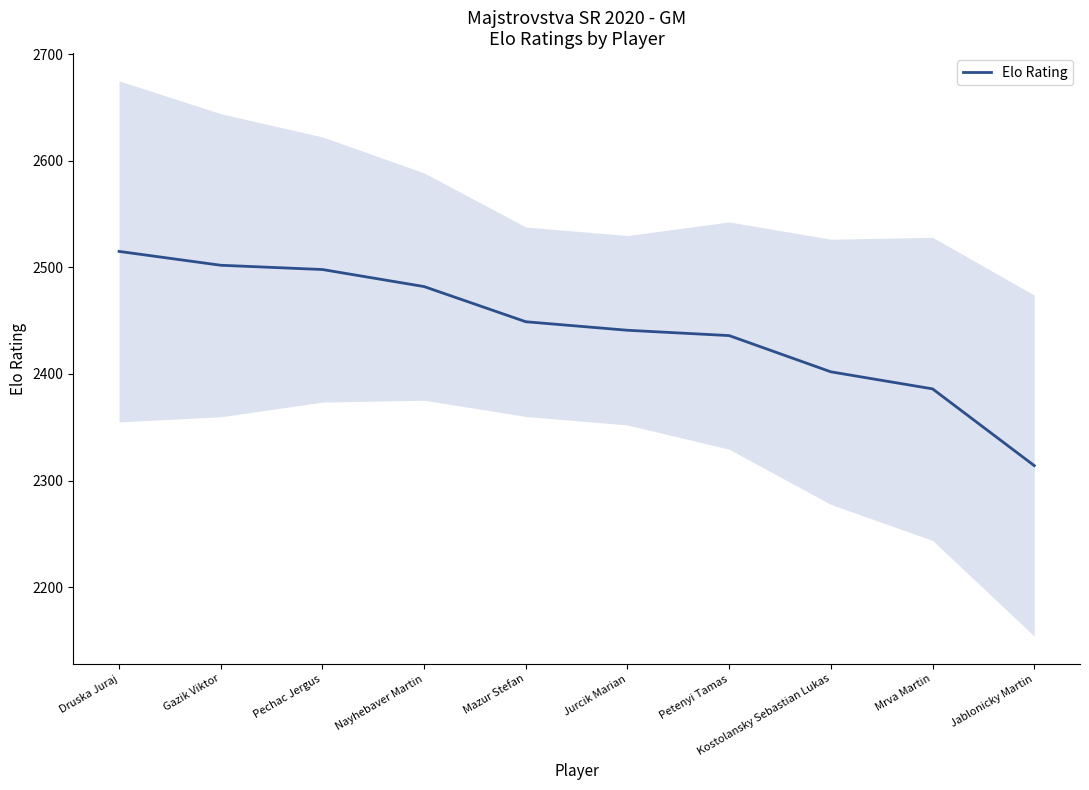

Reading left to right, what are all the values shown in this chart?

2515	2502	2498	2482	2449	2441	2436	2402	2386	2314